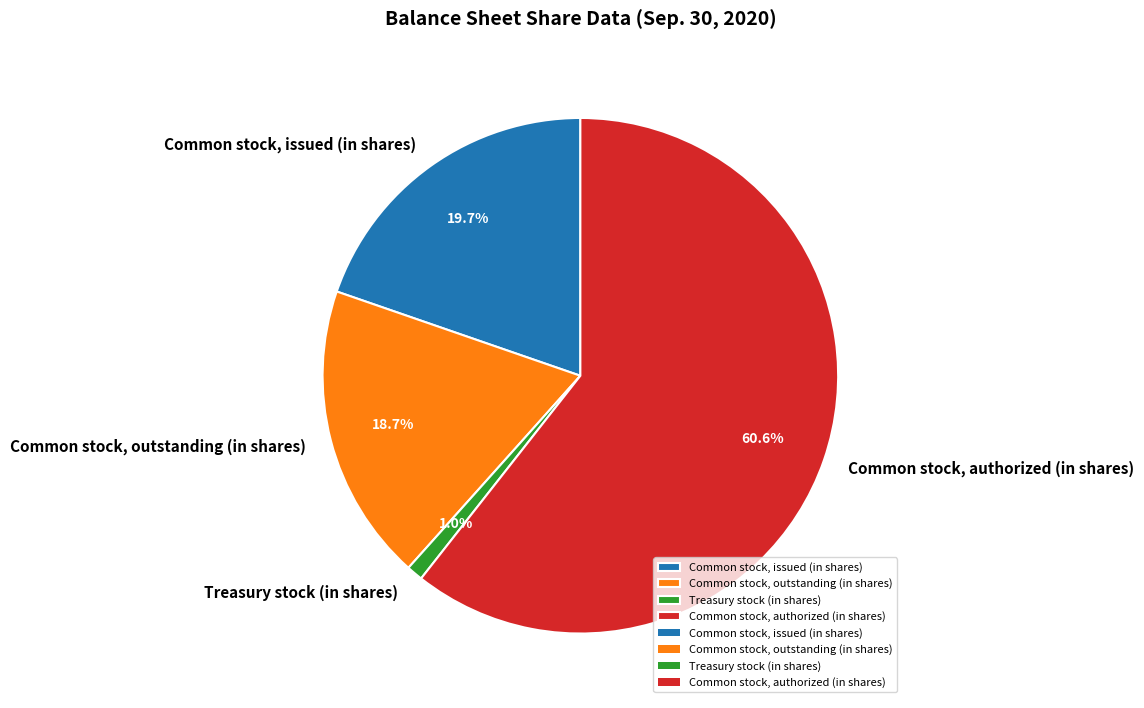

To the nearest percent, what portion does Common stock, issued (in shares) represent?

20%